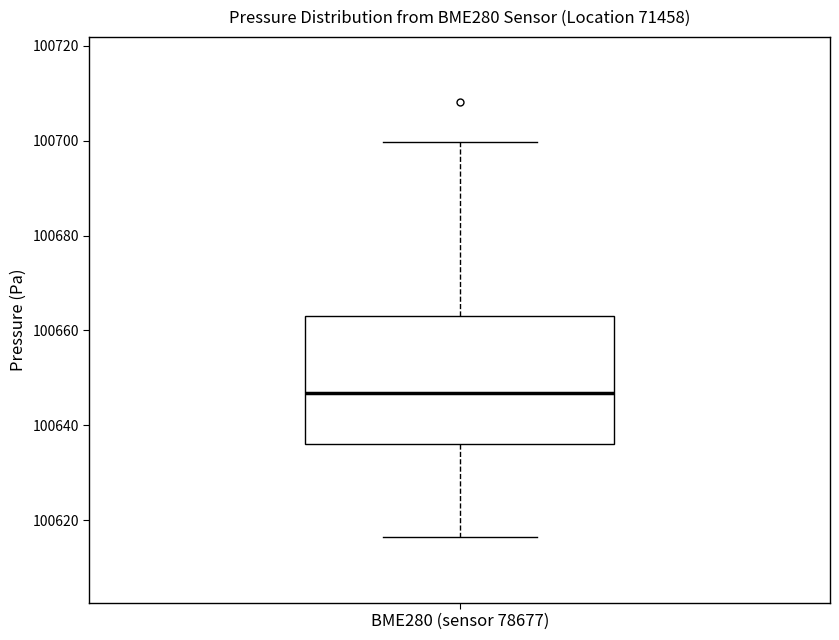

Transcribe this box plot: give where the median line is, the range the box spans, and where the two whiskers end, as read against the y-axis. The values are not printed on the chart, so give them approximately, as read against the axis.

median 100646, box 100636 to 100664, whiskers 100616 to 100700